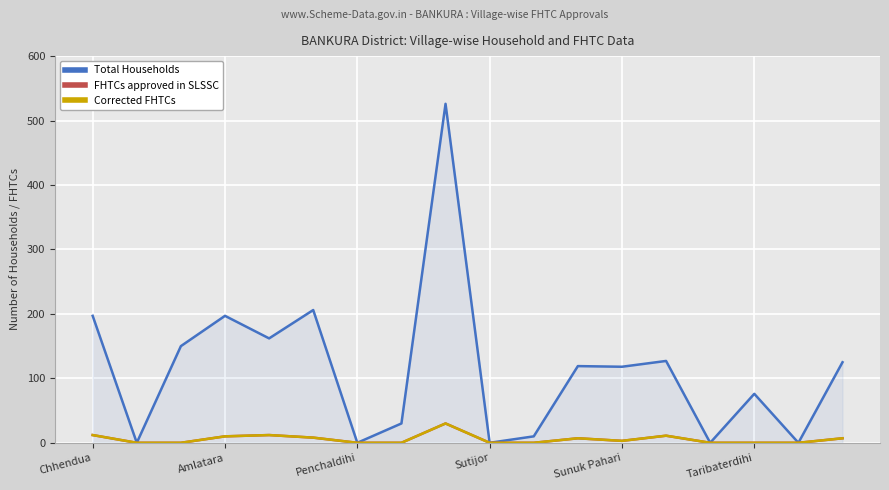

Does the chart have visible grid lines?

Yes